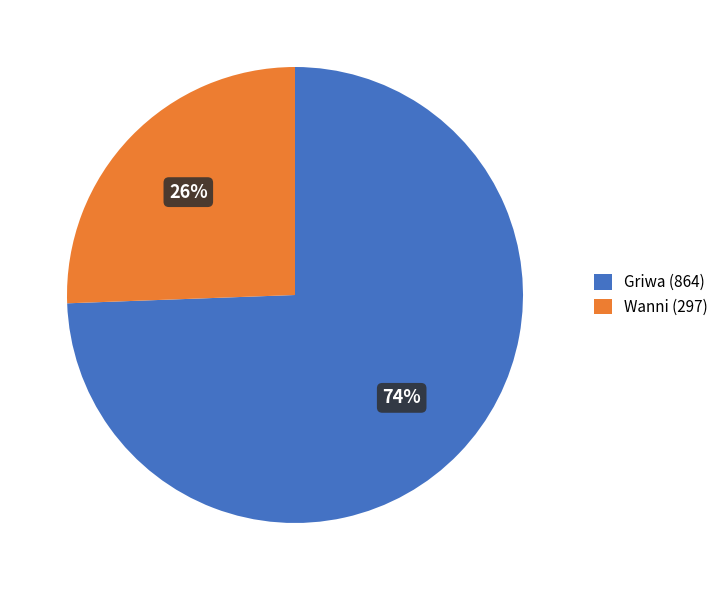

How many segments does this pie chart have?

2